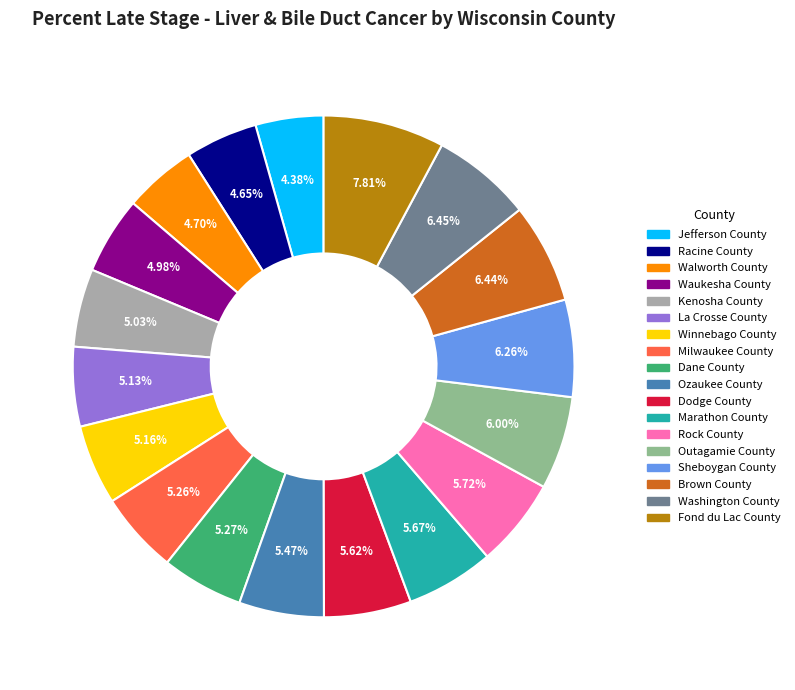

Count the number of slices in the pie.

18